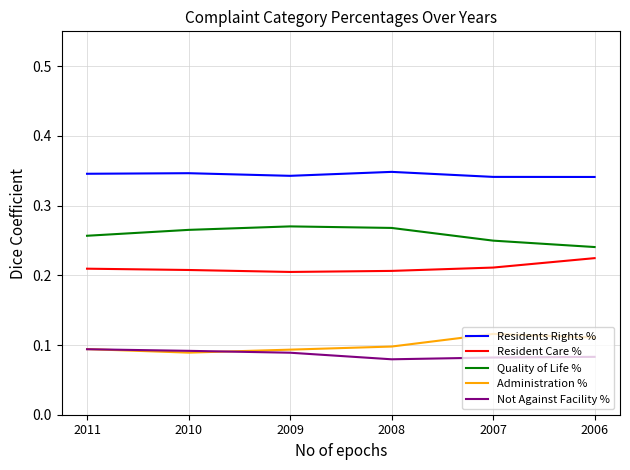

The Residents Rights % series shows 0.1 at 2010. True or false?

False